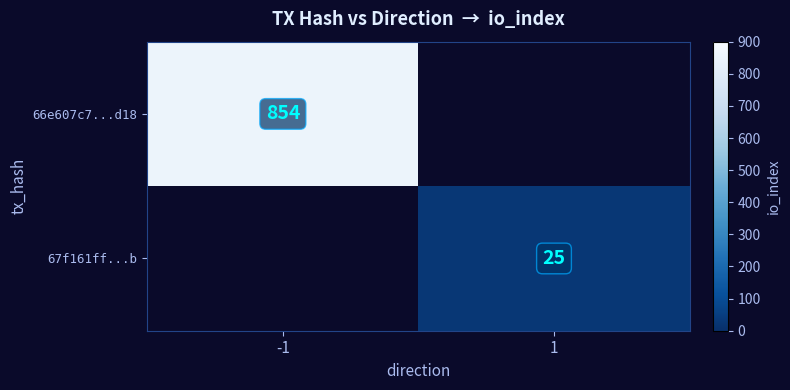

True or false: 67f161ff...b has a value of 37 at 1.

False